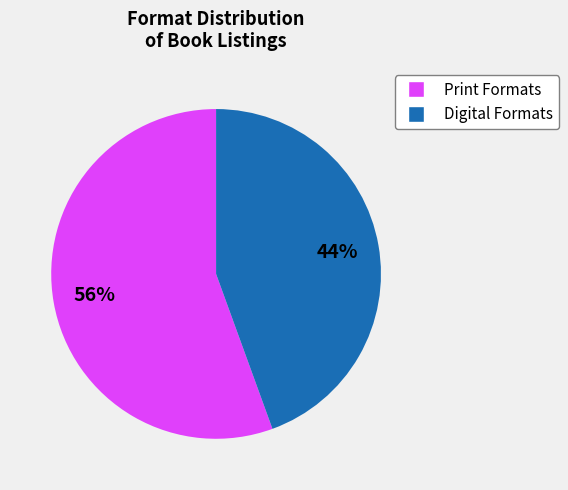

Does any single category account for the majority?

Yes